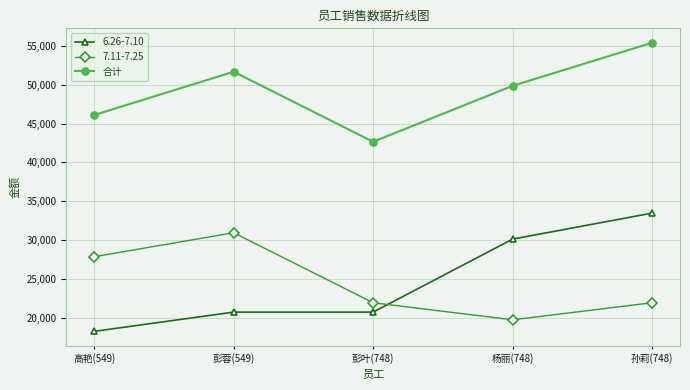

Between 高艳(549) and 孙莉(748), which series saw the biggest shift?

6.26-7.10